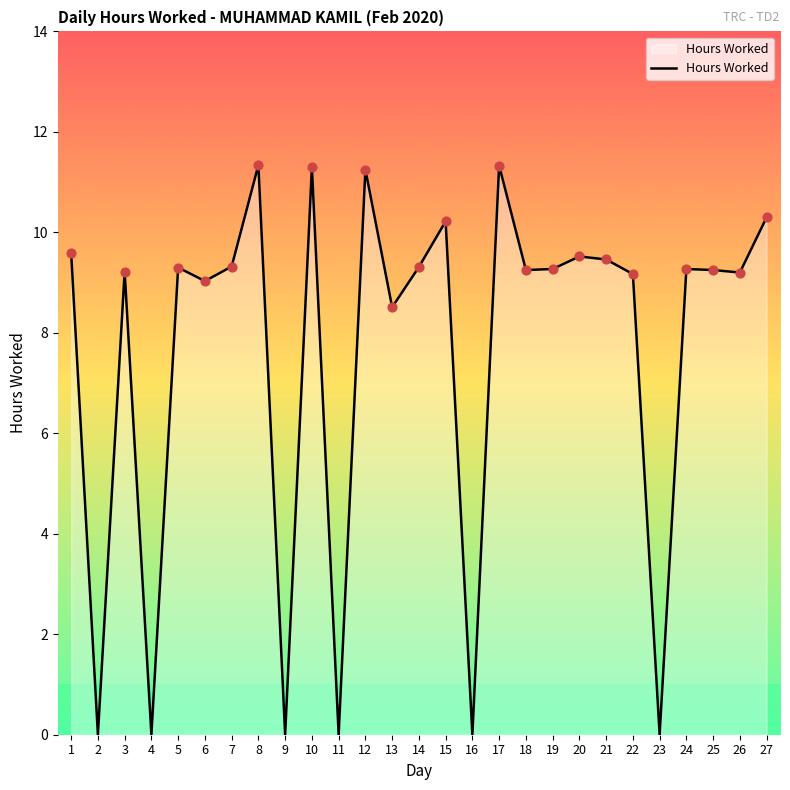

What is the change in value from 5 to 15?

+0.9